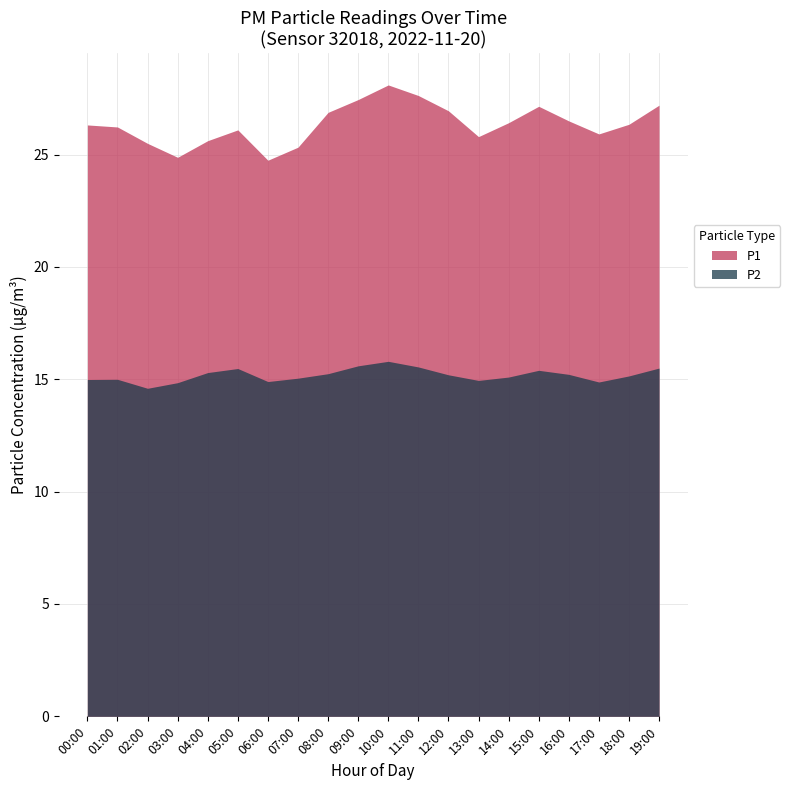

What is the difference between the P2 values at 12:00 and 10:00?

0.6